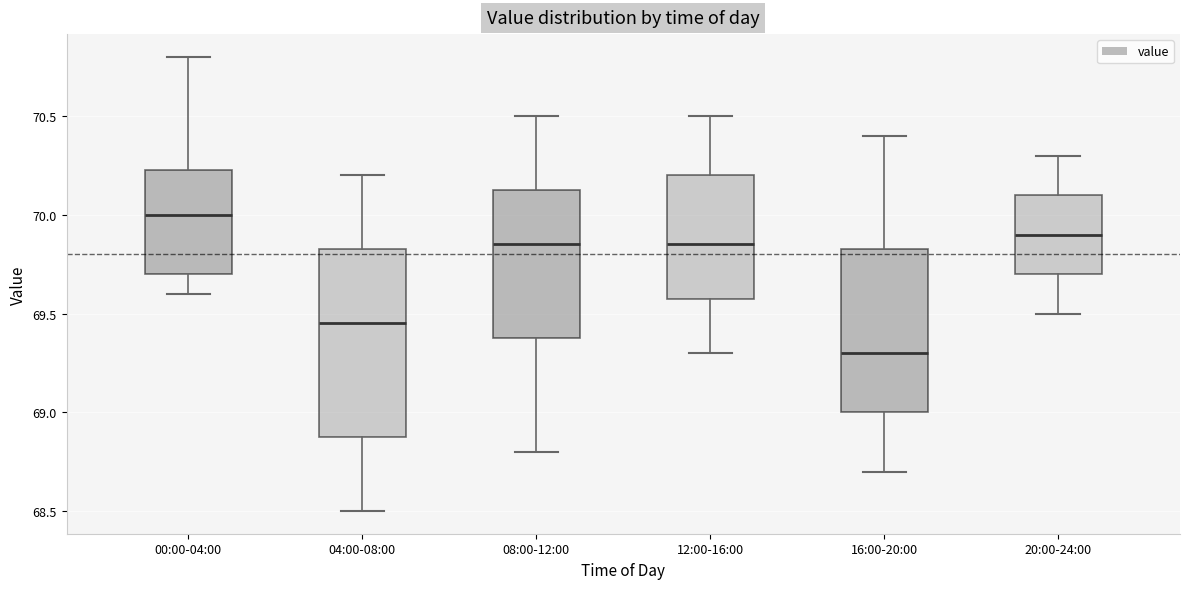

Which box's median line is the lowest?

16:00-20:00